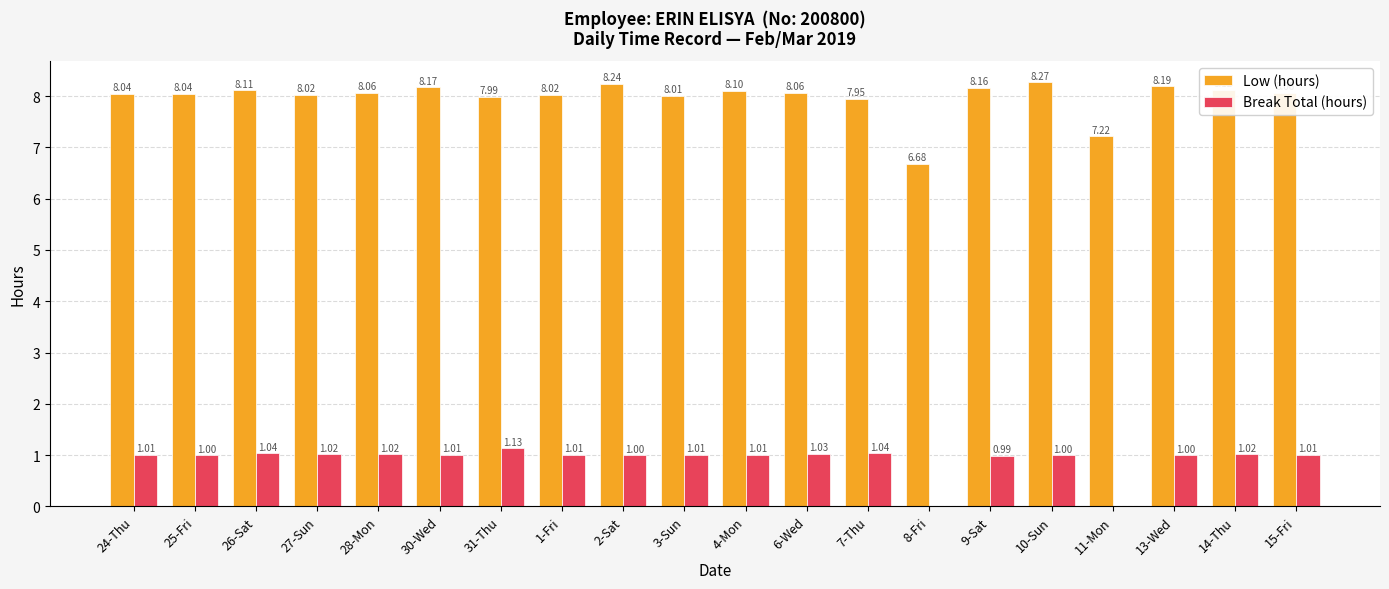

How many groups of bars are there?

20